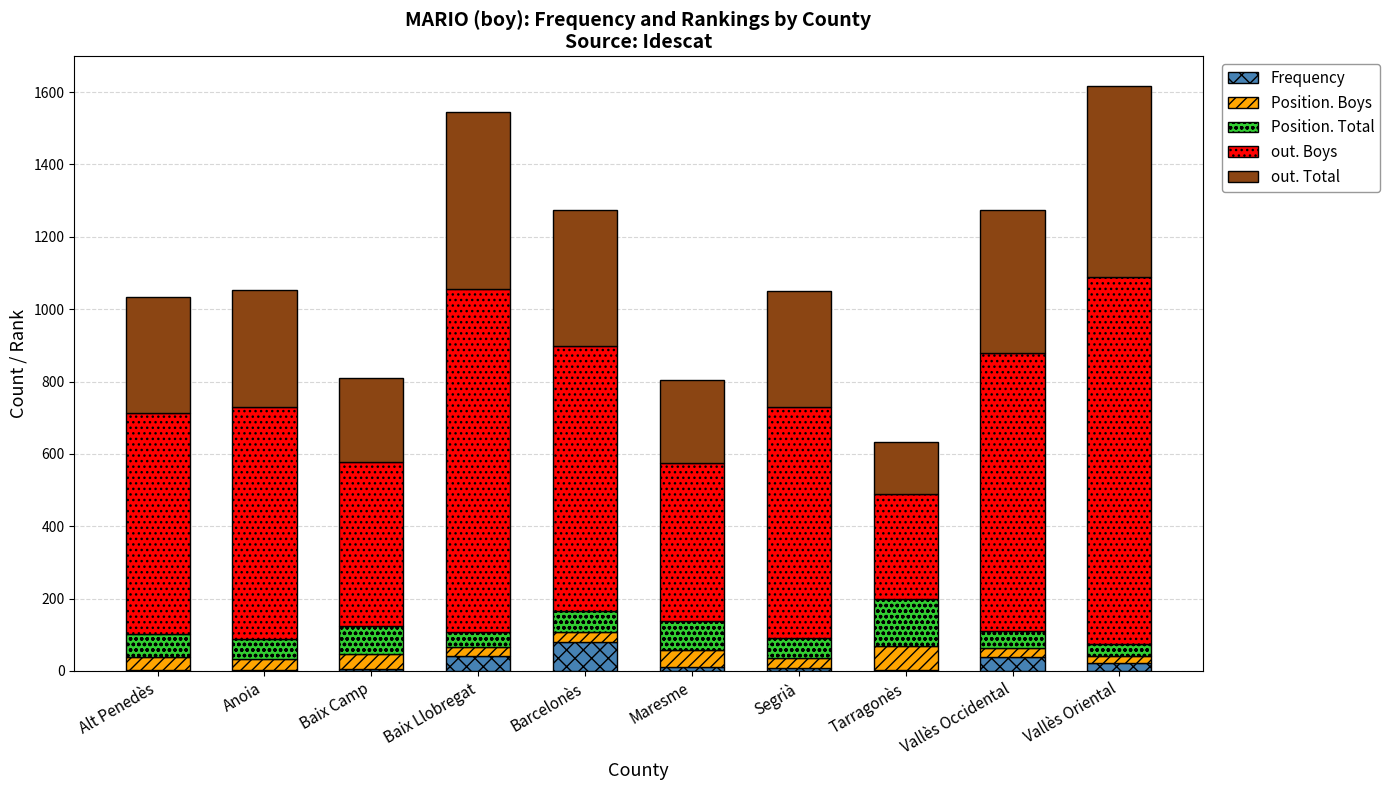

Which category has the highest value in the Frequency series?

Barcelonès